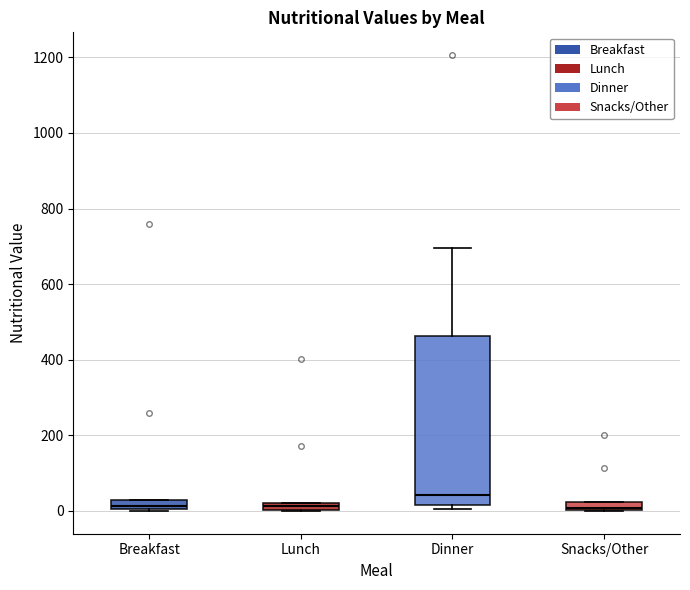

Which box is the tallest, from its lower edge to its upper edge?

Dinner